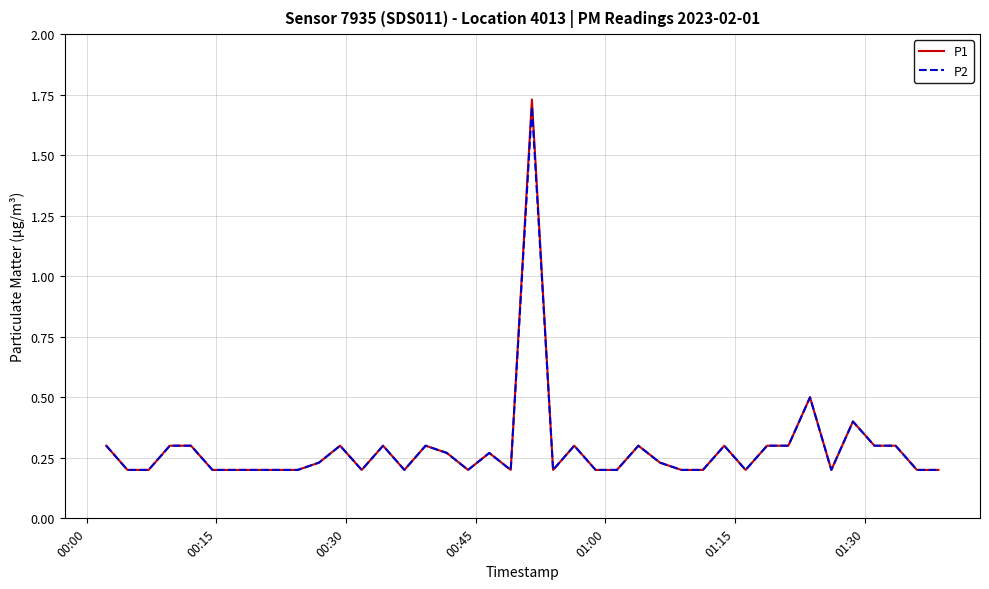

Which series has the widest spread of values?

P1